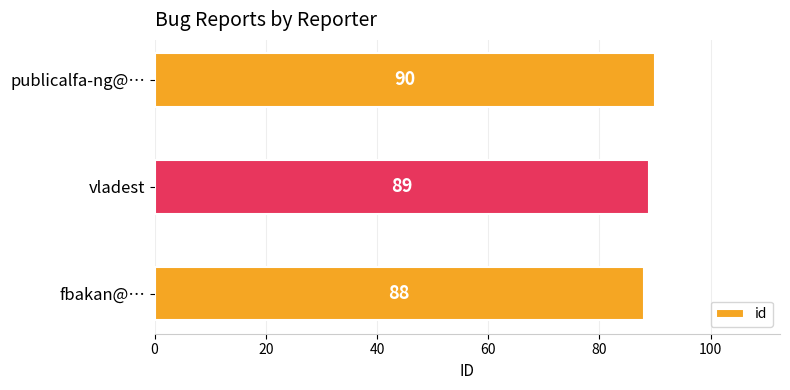

Reading bottom to top, transcribe all the data shown in this chart.

fbakan@…=88	vladest=89	publicalfa-ng@…=90